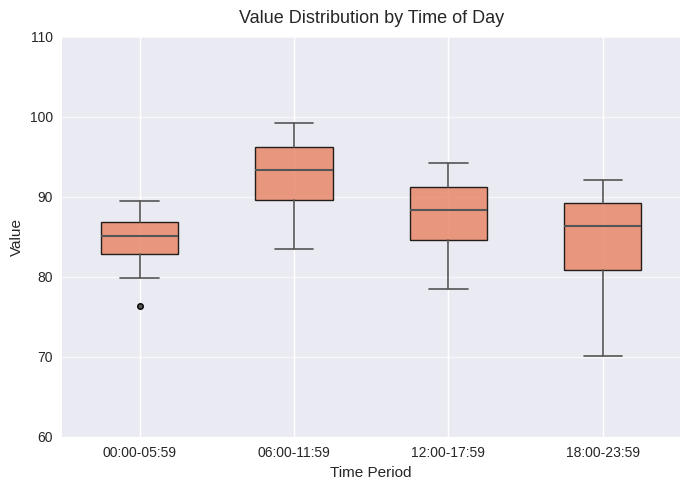

Where does the median line of the box for 00:00-05:59 sit on the y-axis? The values are not printed on the chart, so give them approximately, as read against the axis.

85